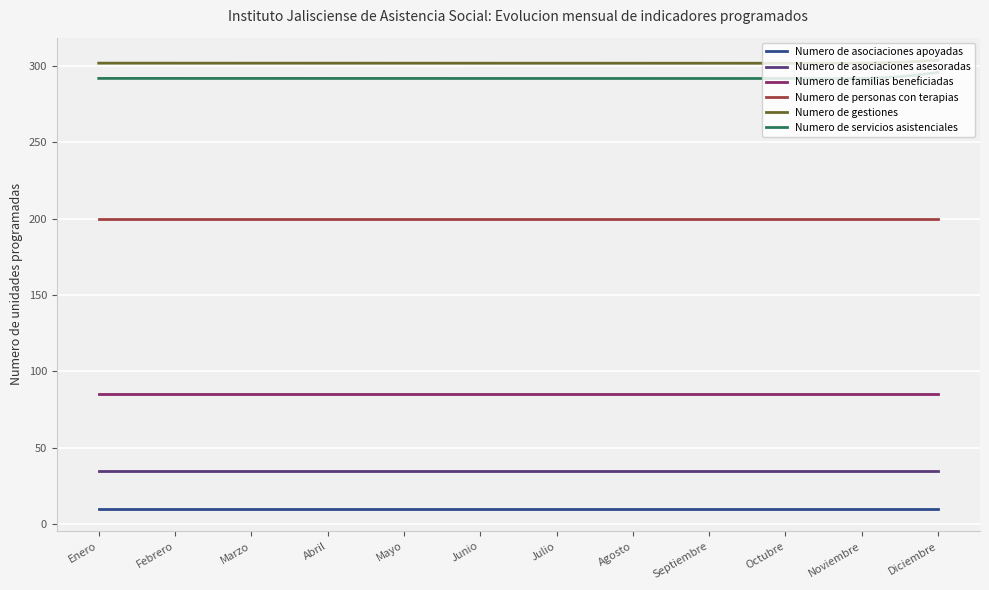

Rank the series by their maximum value, from lowest to highest.

Numero de asociaciones apoyadas, Numero de asociaciones asesoradas, Numero de familias beneficiadas, Numero de personas con terapias, Numero de servicios asistenciales, Numero de gestiones